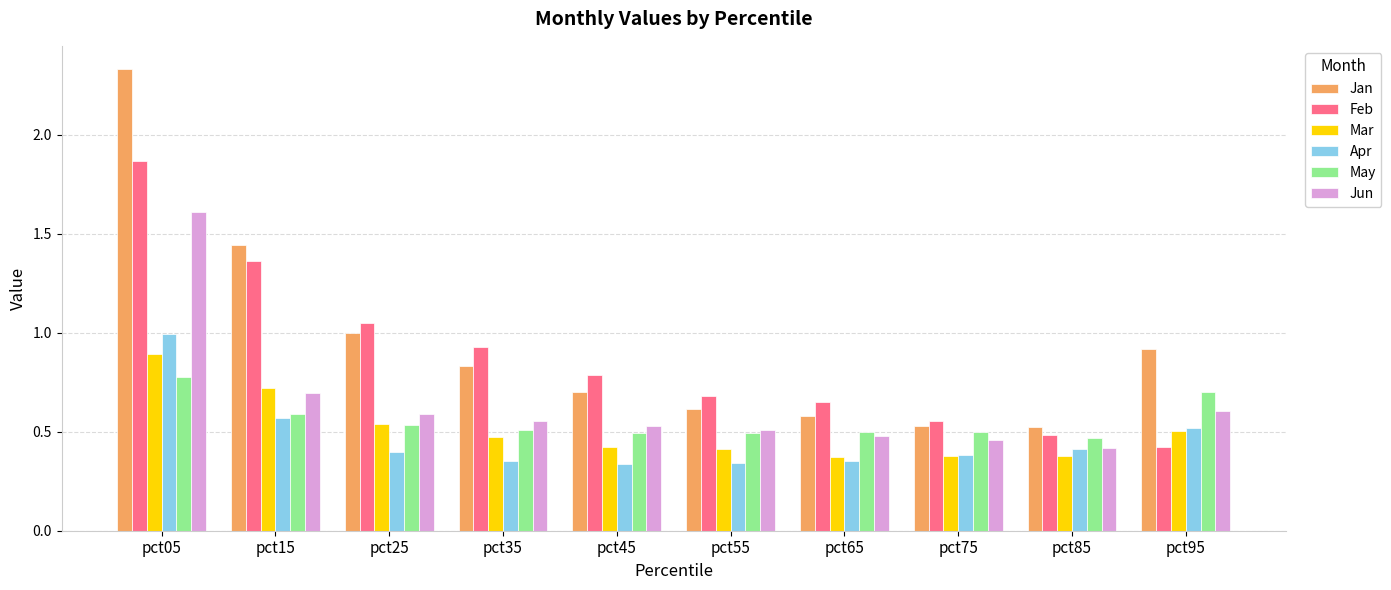

What are all the series names shown in the legend?

Jan, Feb, Mar, Apr, May, Jun